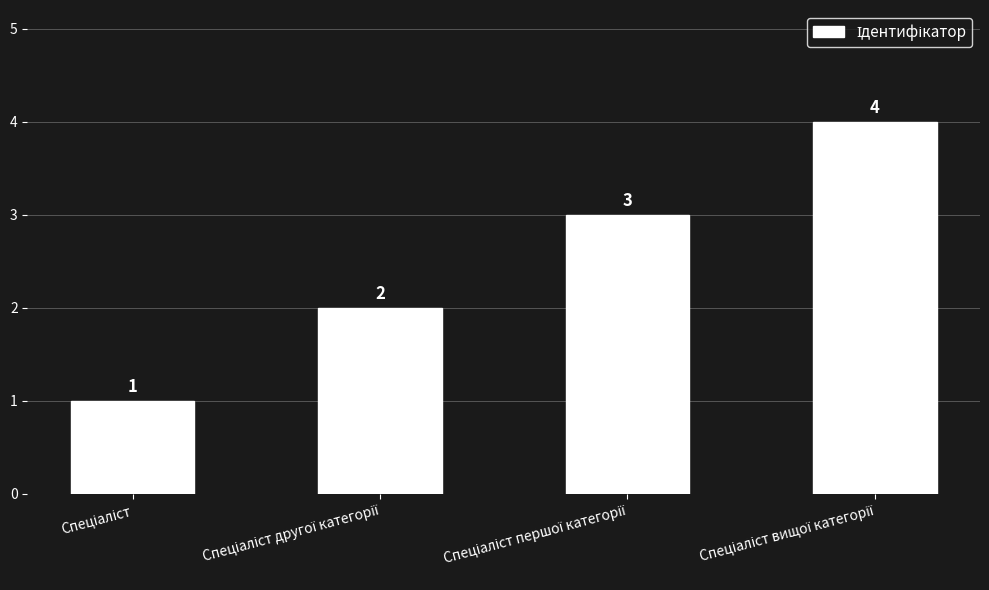

What is the difference between the maximum and minimum values?

3